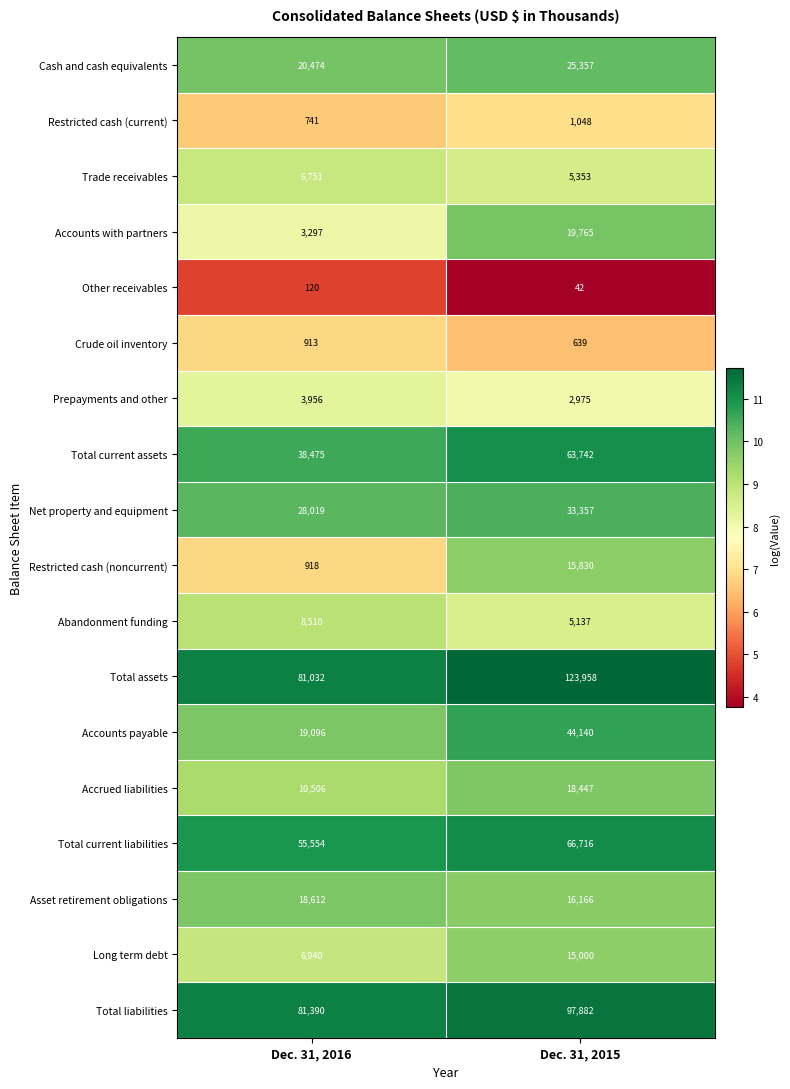

What is the greatest value displayed?

123958